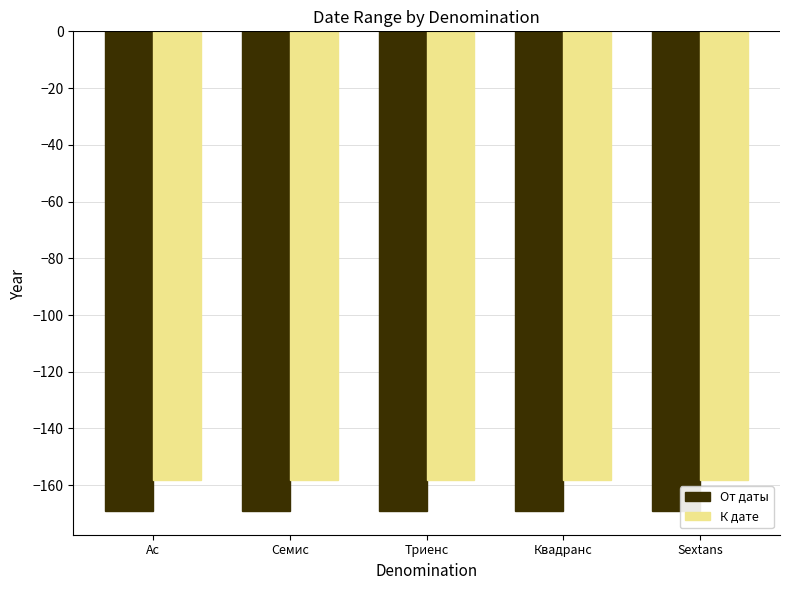

Reading left to right, extract all data points from this chart.

От даты: -169	-169	-169	-169	-169
К дате: -158	-158	-158	-158	-158